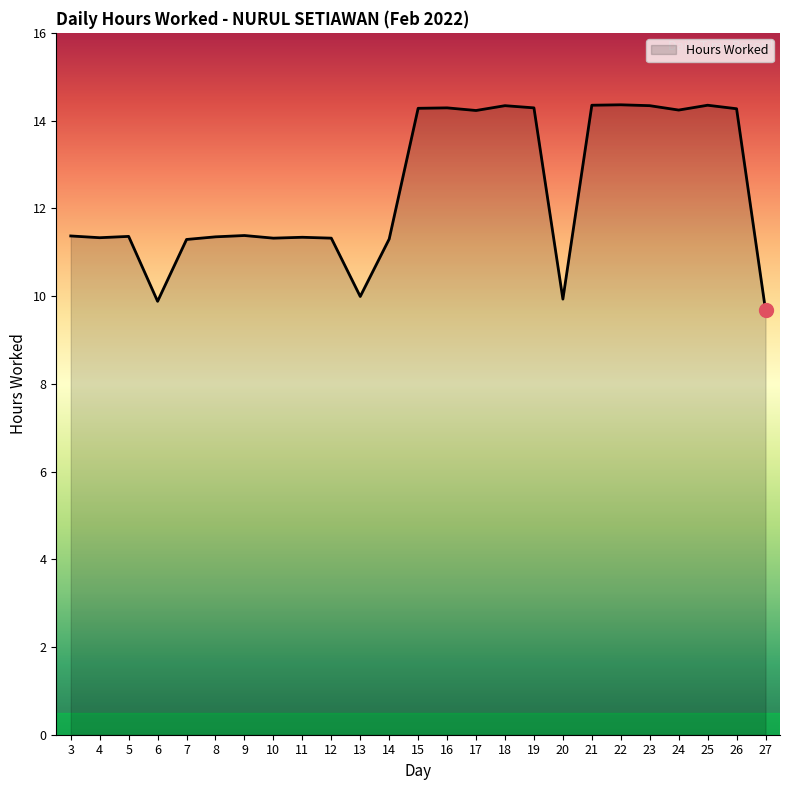

Is it true that the value at 9 is 6.1?

False